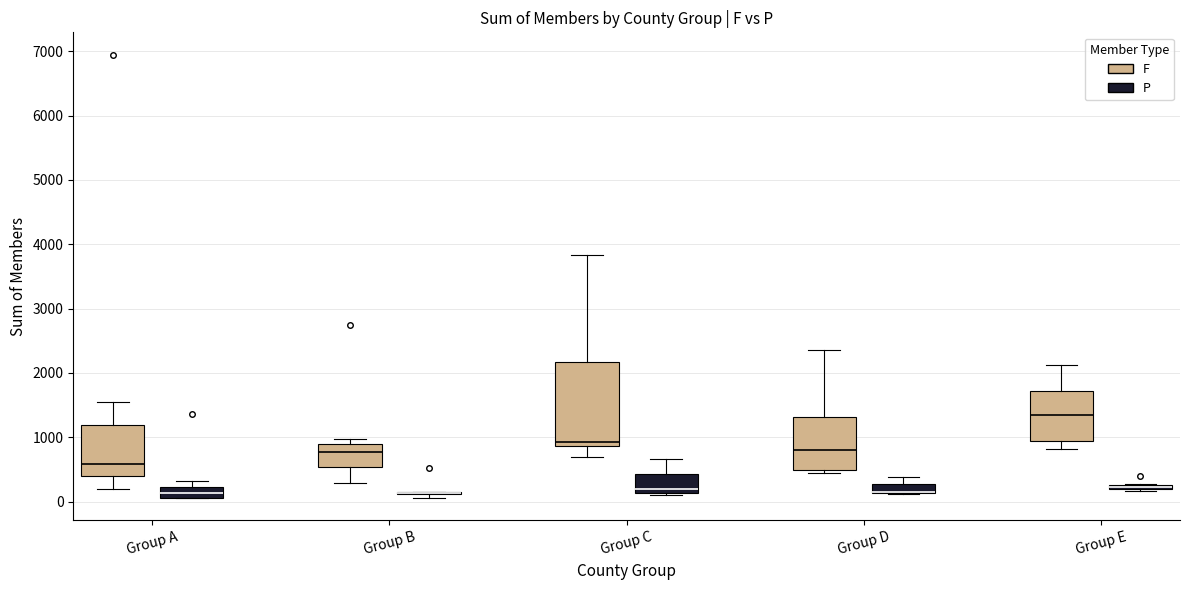

Which box is the tallest, from its lower edge to its upper edge?

Group C (F)